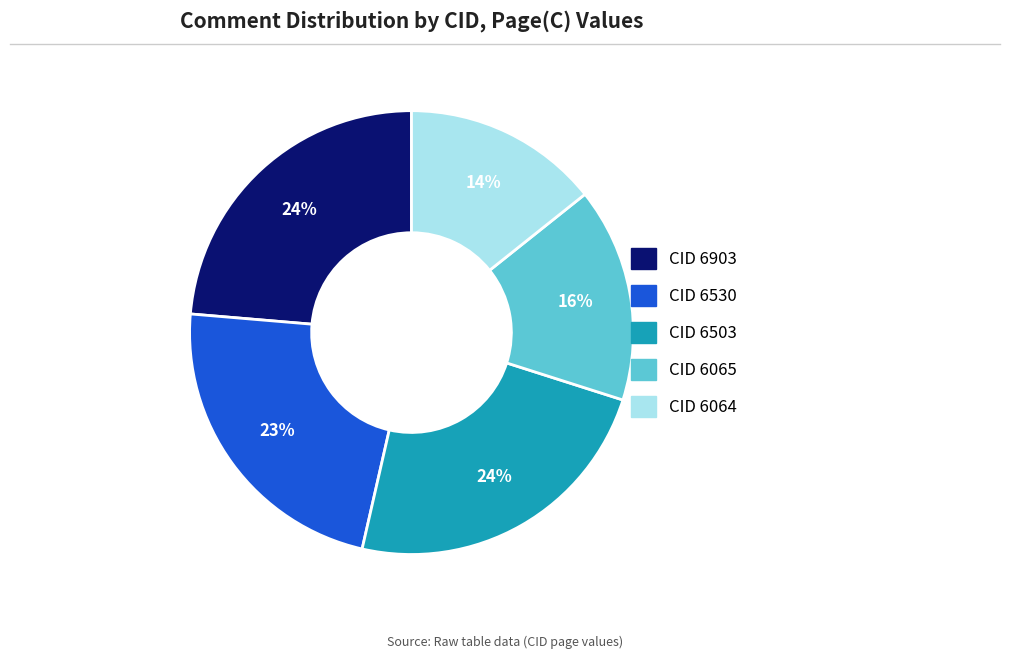

To the nearest percent, what is the average slice percentage?

20%